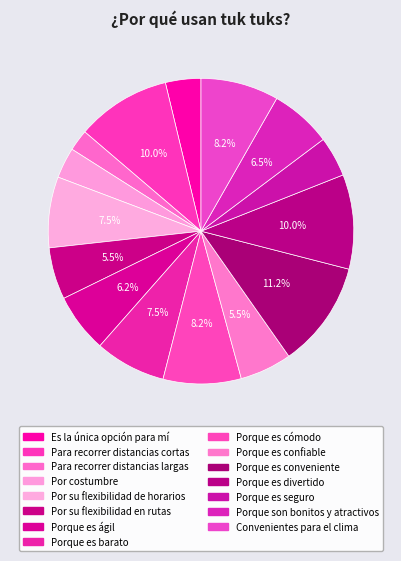

What percentage is the Por costumbre slice, to the nearest percent?

3%